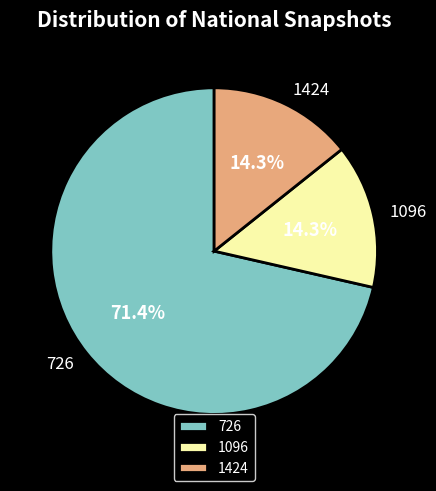

Count the number of slices in the pie.

3